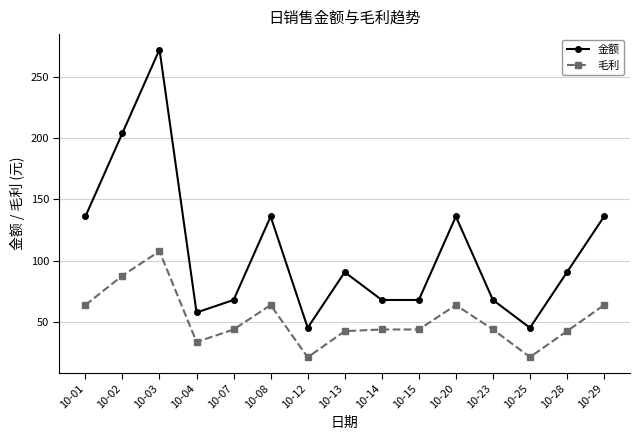

True or false: 金额 has more than 1 points higher than both neighbors.

True